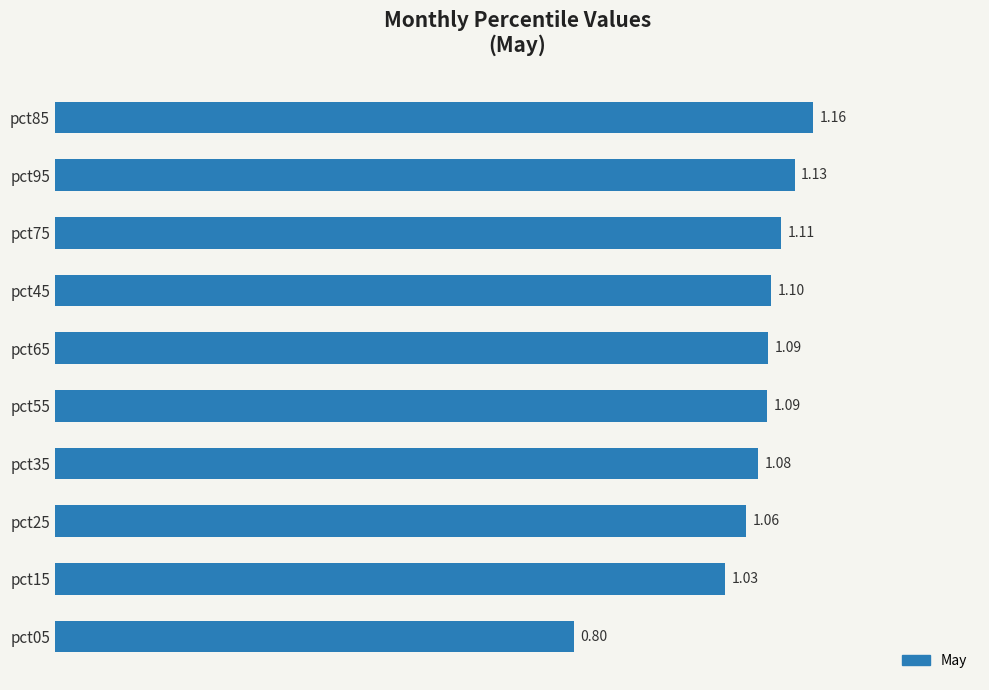

Between pct25 and pct05, which is larger?

pct25